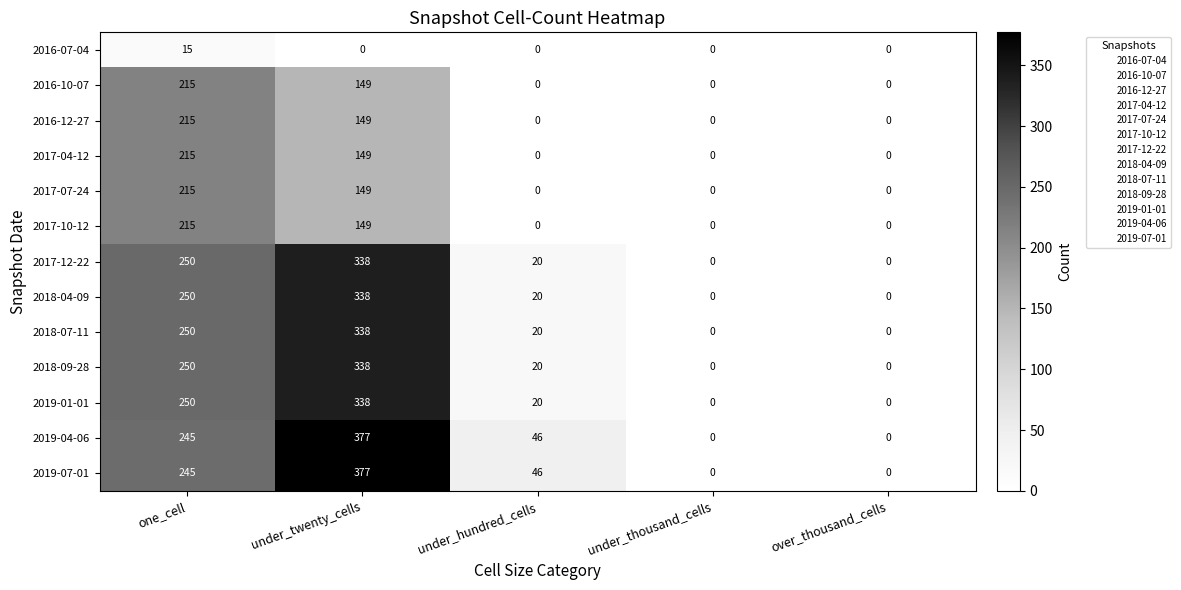

At how many categories does at least one series exceed 96?

2